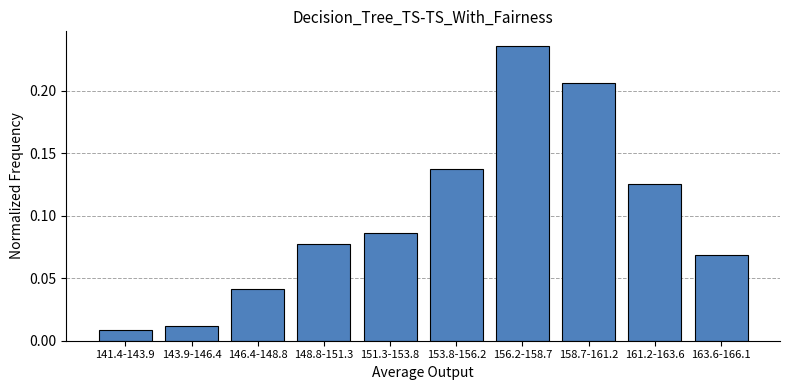

Which has a higher value, 148.8-151.3 or 156.2-158.7?

156.2-158.7